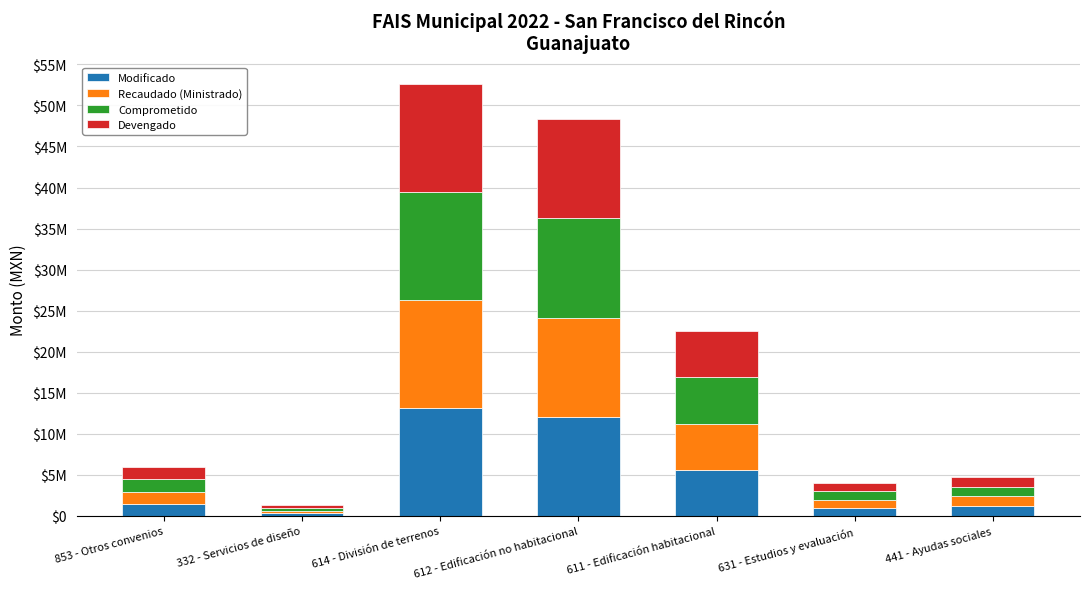

What is the label of the 1st bar from the right?

441 - Ayudas sociales